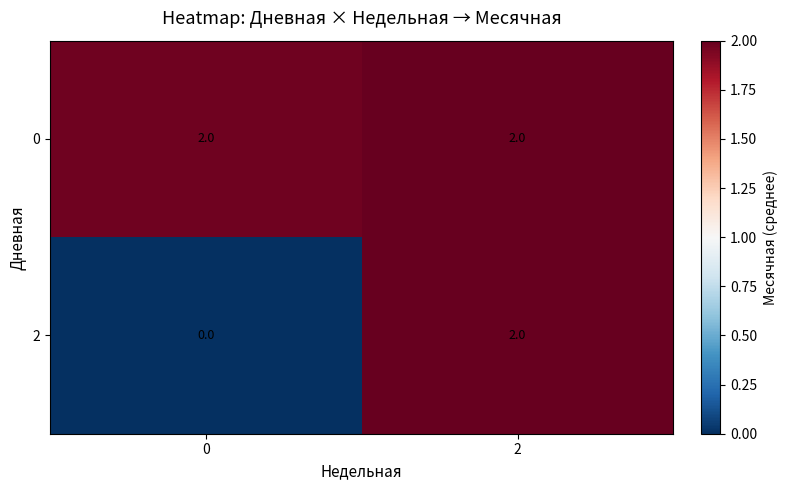

Reading left to right, list all the values displayed in this chart.

0: 0=2	2=2
2: 0=0	2=2